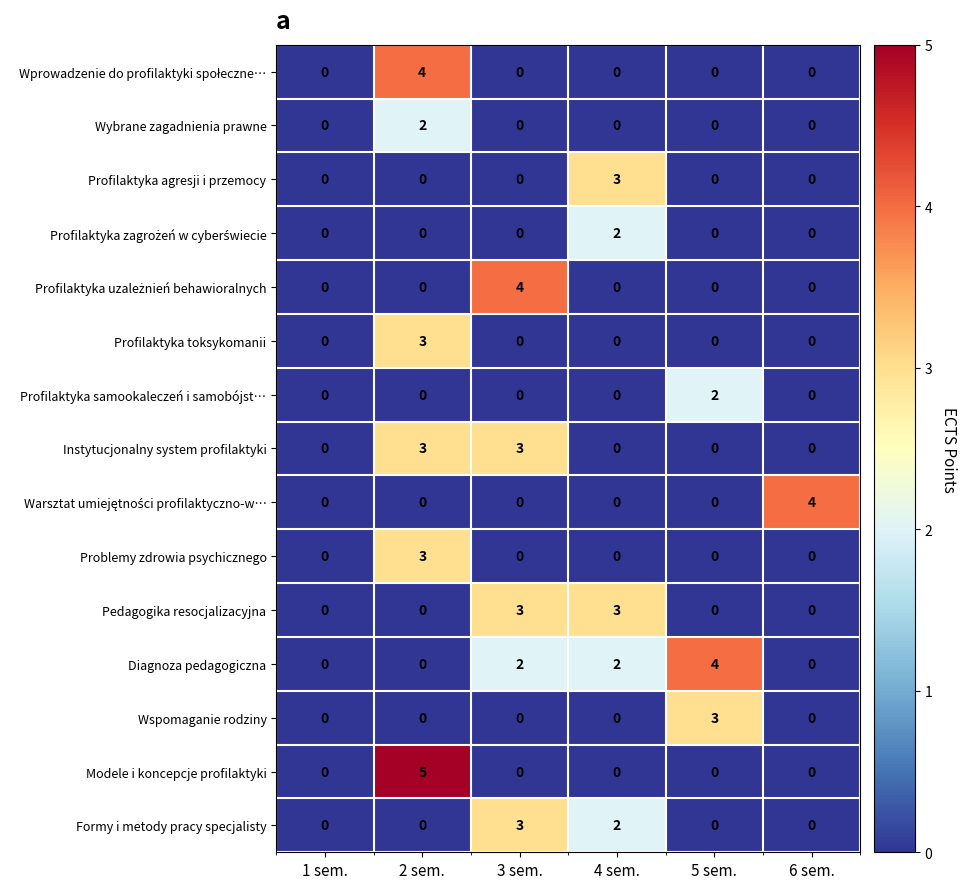

What is the difference between the highest and lowest values at 5 sem.?

4